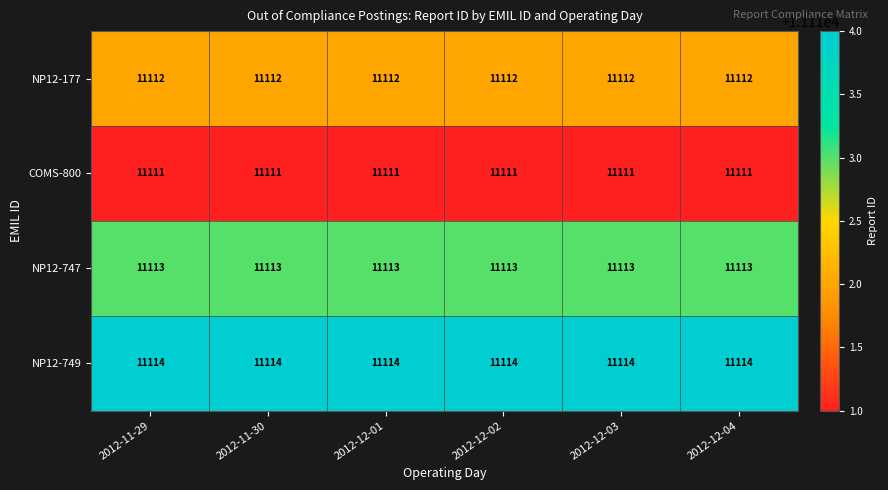

List the series in order of their peak value, highest first.

NP12-749, NP12-747, NP12-177, COMS-800